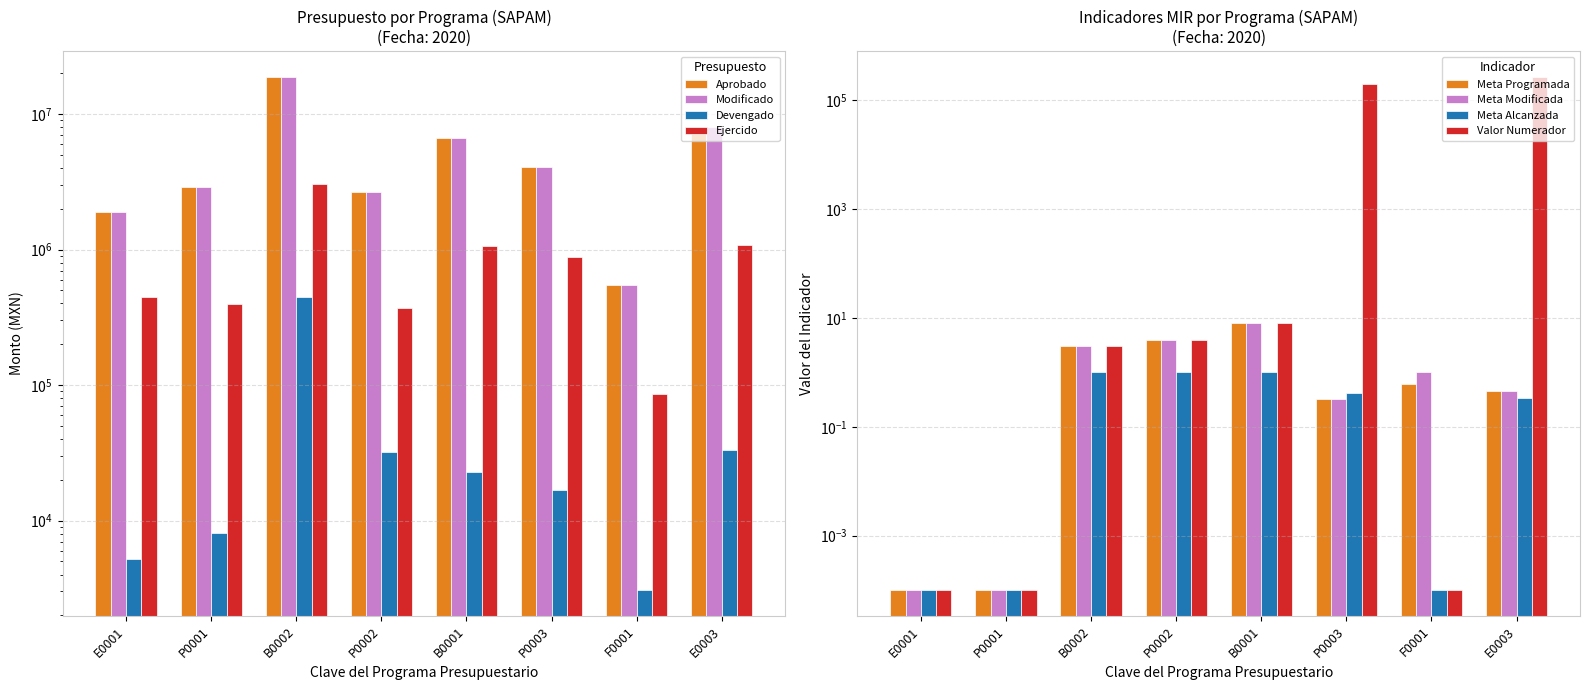

What is the difference between the highest and lowest values at B0001?

7.0